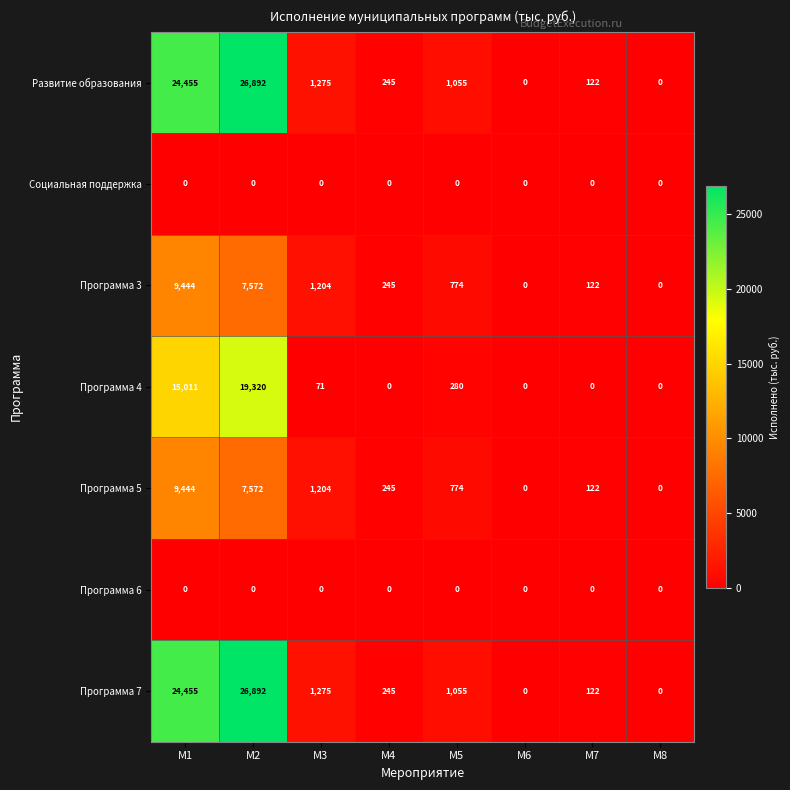

What is the greatest value displayed?

26892